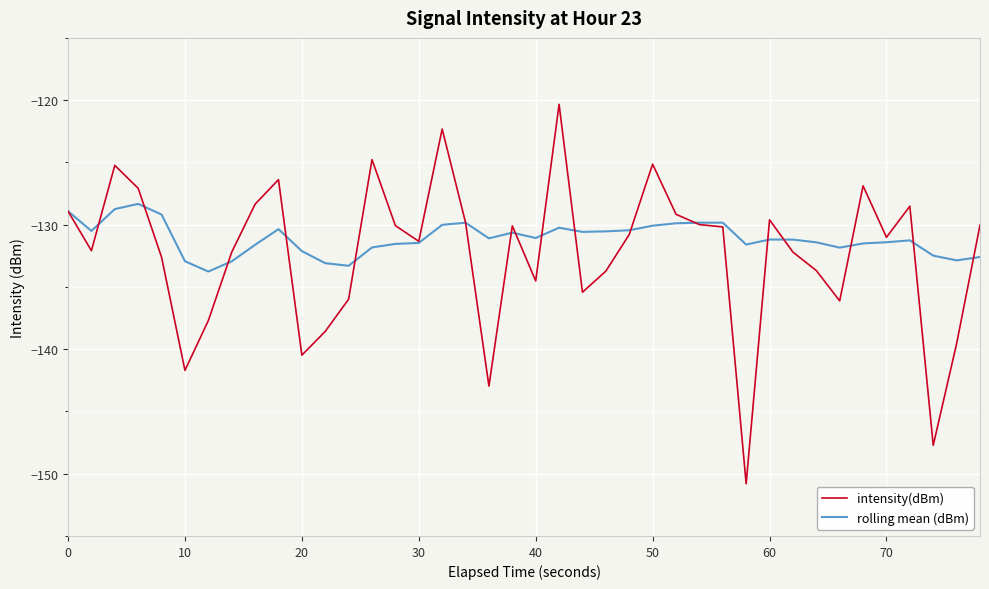

What is the greatest value displayed?

-120.3